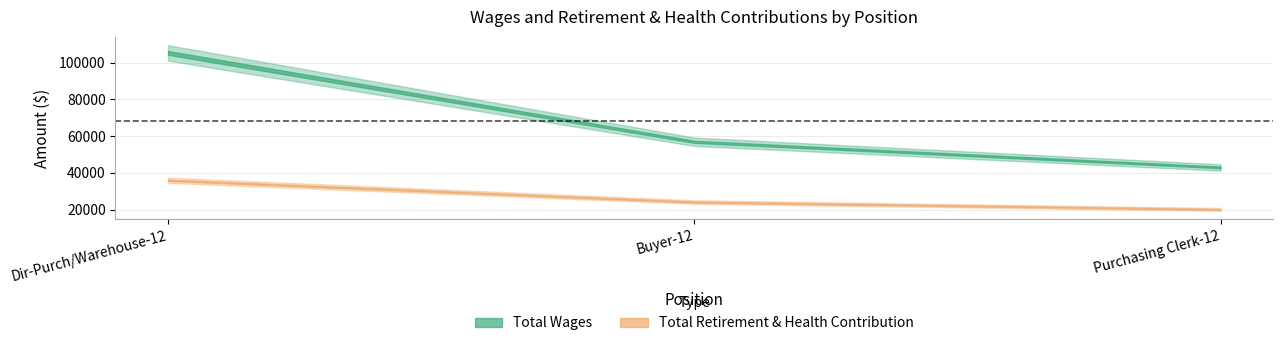

What position from the right is Dir-Purch/Warehouse-12?

3